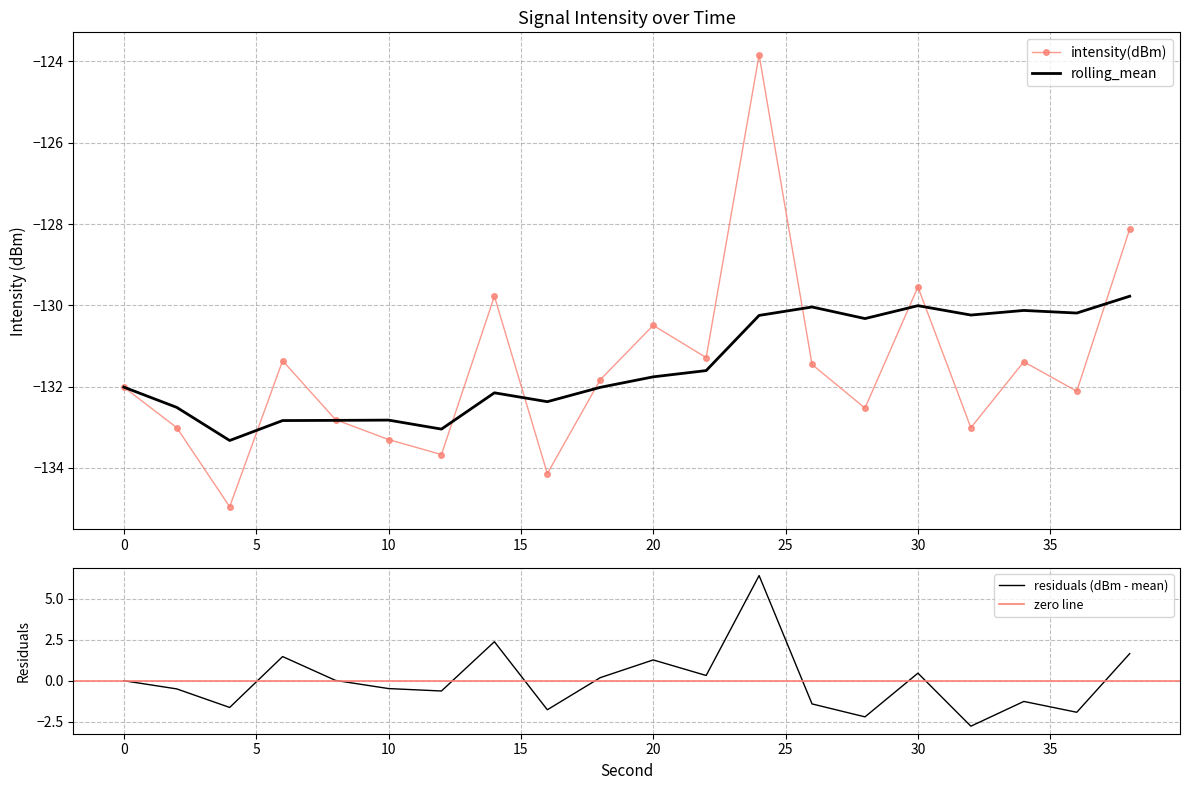

What is the value of the rolling_mean point at the 6th from the left?

-132.8